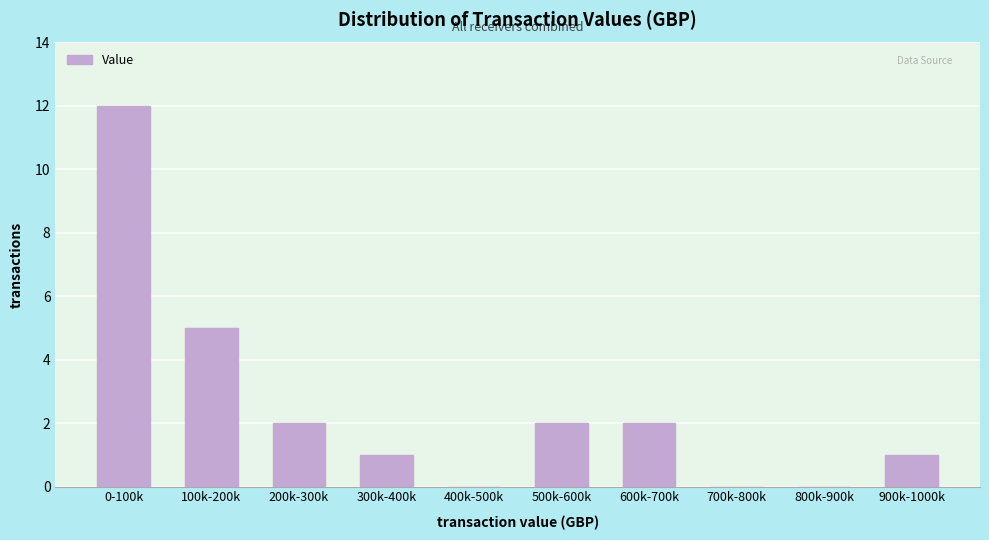

Reading left to right, list all the values displayed in this chart.

0-100k=12	100k-200k=5	200k-300k=2	300k-400k=1	400k-500k=0	500k-600k=2	600k-700k=2	700k-800k=0	800k-900k=0	900k-1000k=1